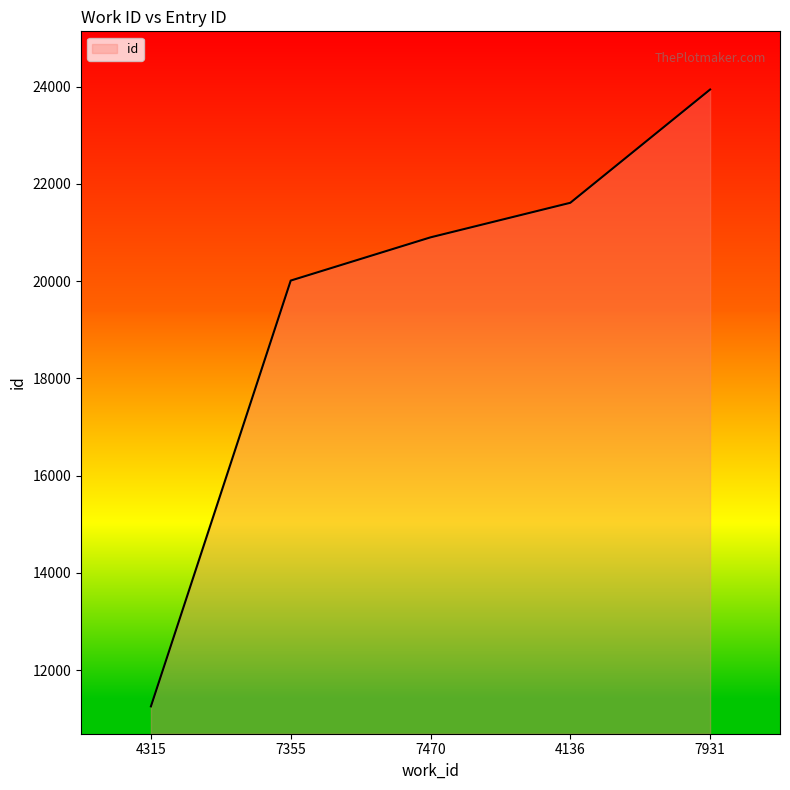

The chart shows a value of 11252 at 4315. True or false?

True